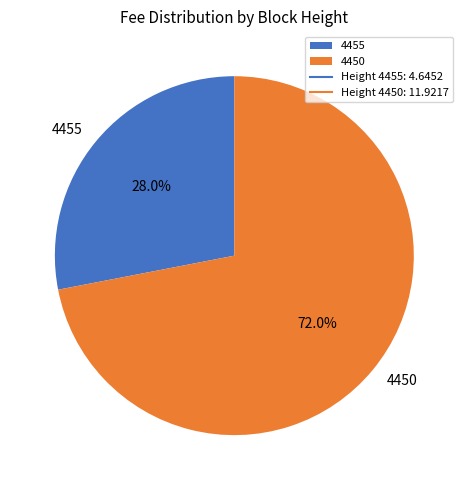

True or false: 4450 accounts for 72% of the total.

True